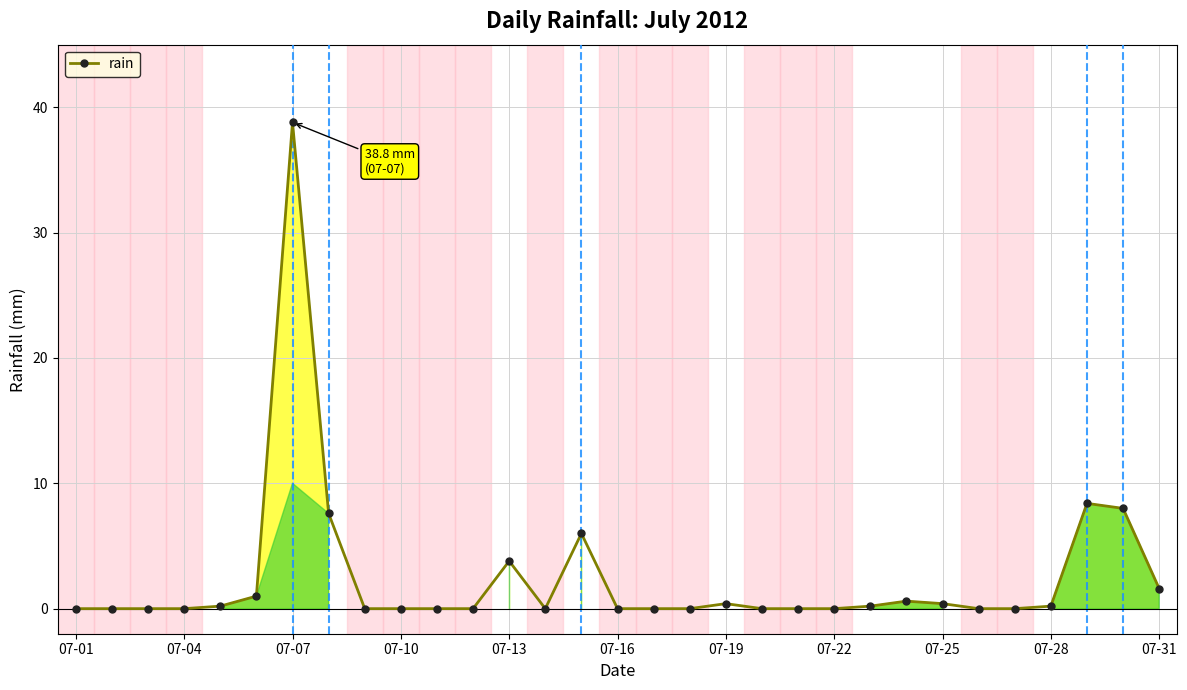

What is the greatest value displayed?

38.8